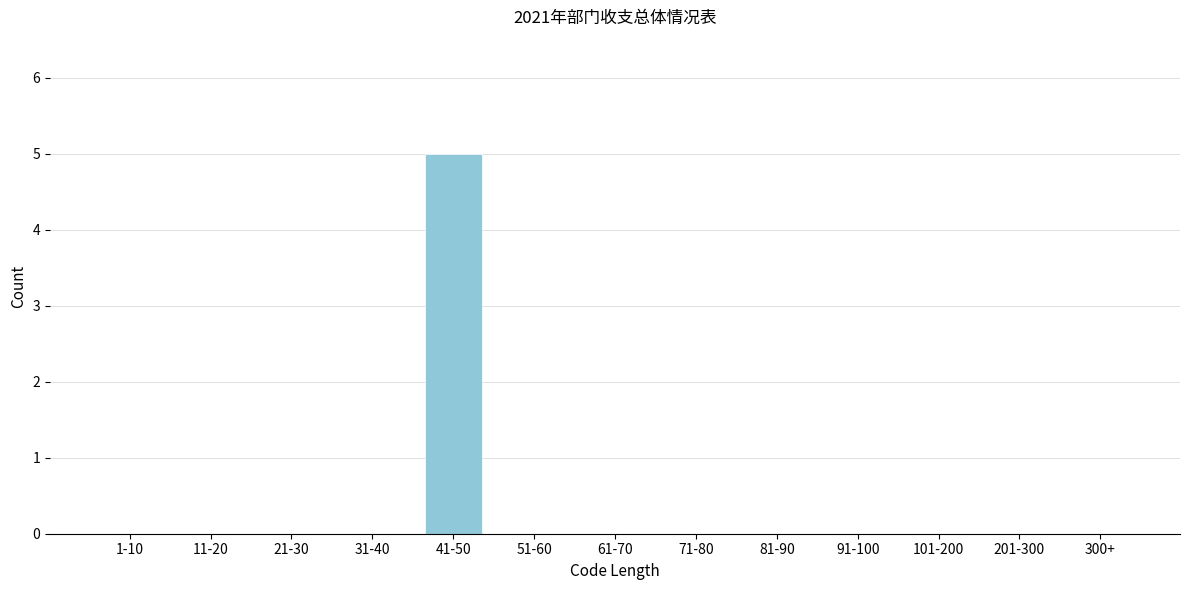

Reading left to right, extract all data points from this chart.

1-10=0	11-20=0	21-30=0	31-40=0	41-50=5	51-60=0	61-70=0	71-80=0	81-90=0	91-100=0	101-200=0	201-300=0	300+=0